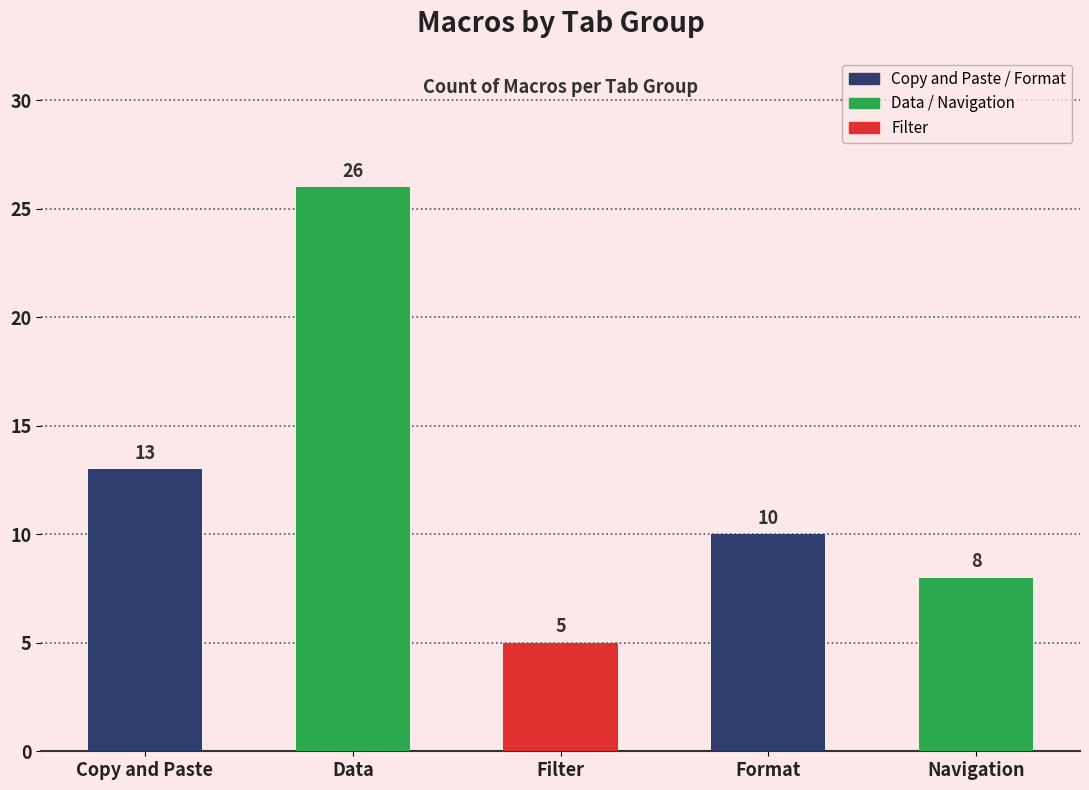

Where does the data first go above 10?

Copy and Paste